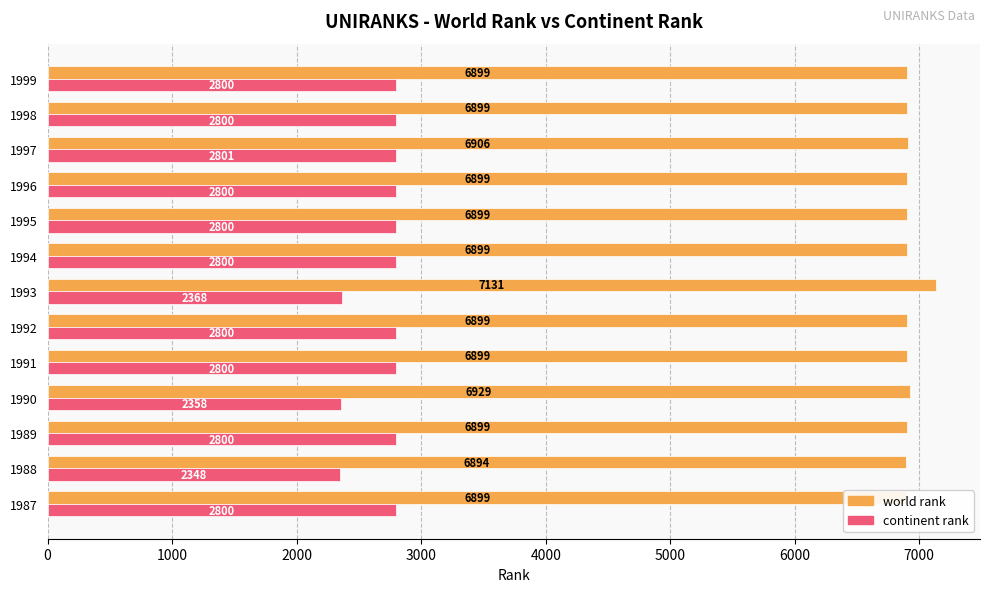

What are all the series names shown in the legend?

world rank, continent rank